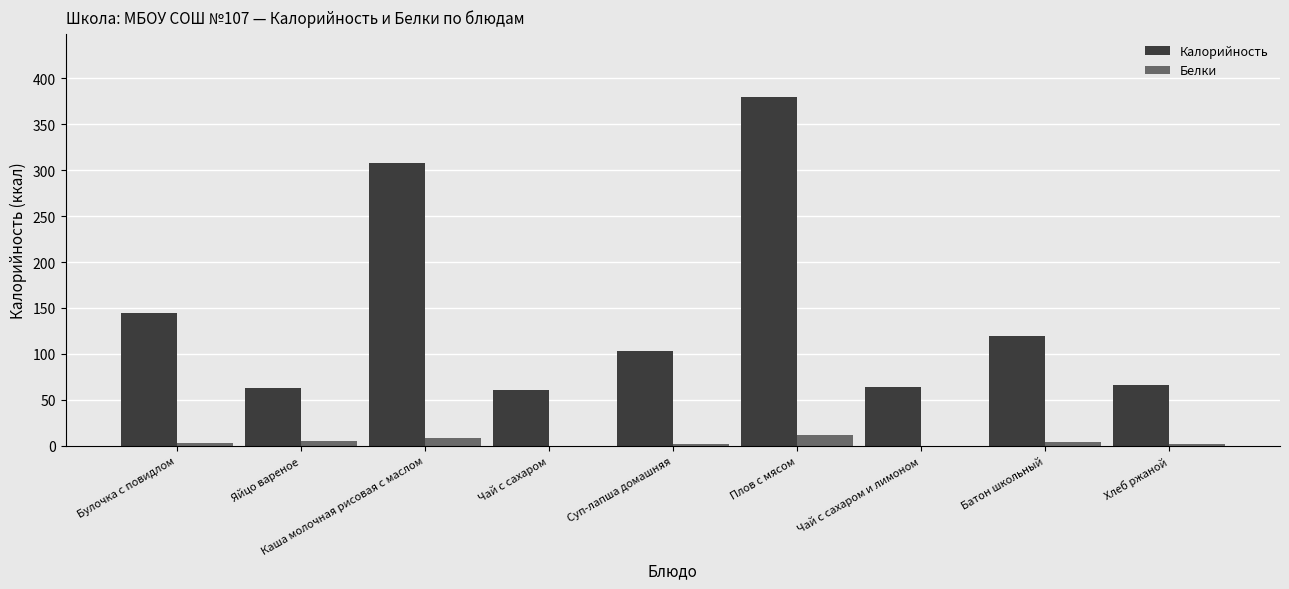

What is the maximum value shown in the chart?

380.0